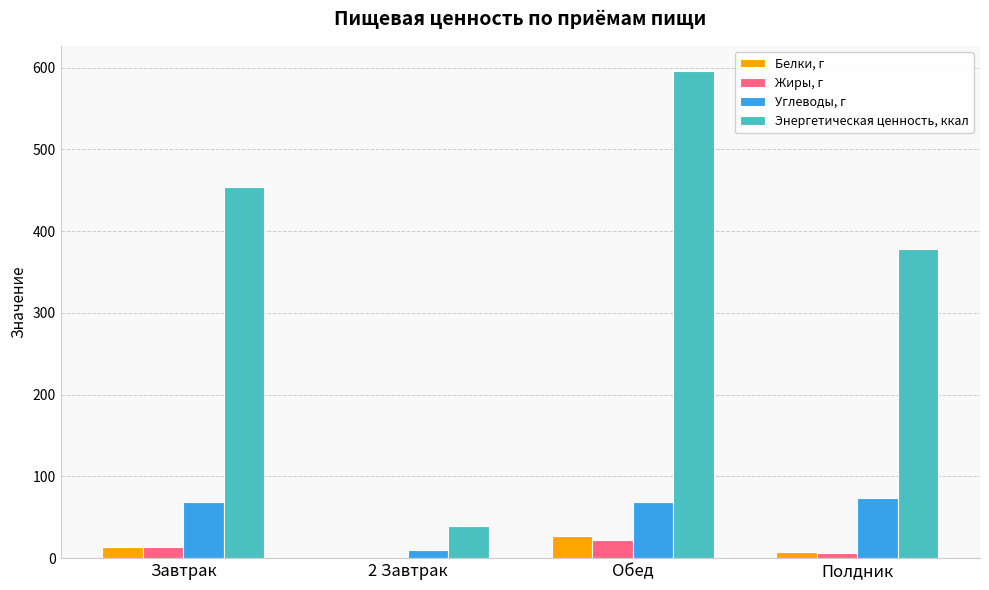

At which category is the sum across all series the highest?

Обед